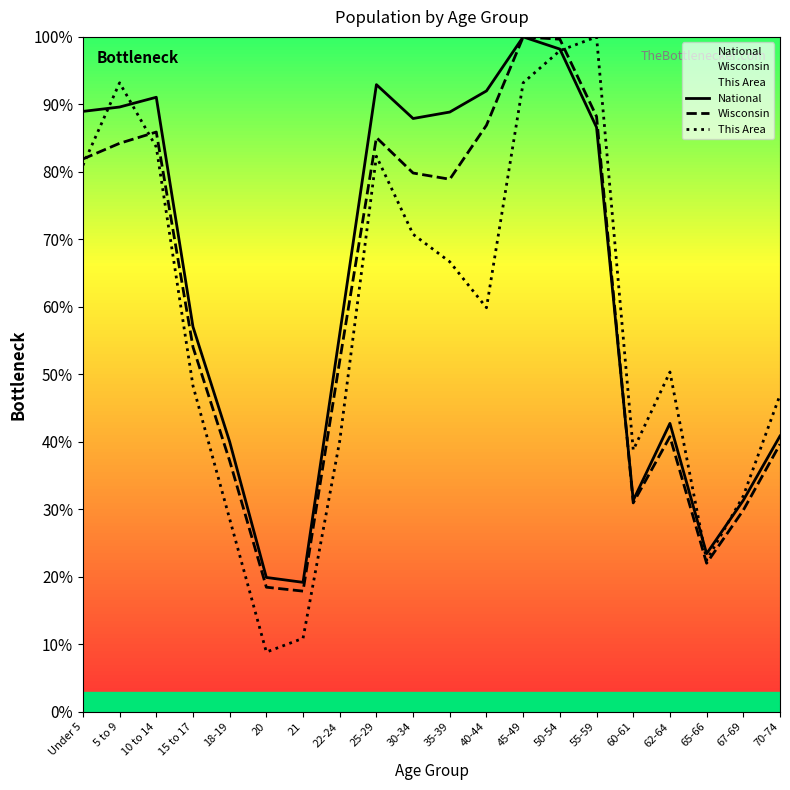

The value of This Area at 5 to 9 is 61.7. True or false?

False